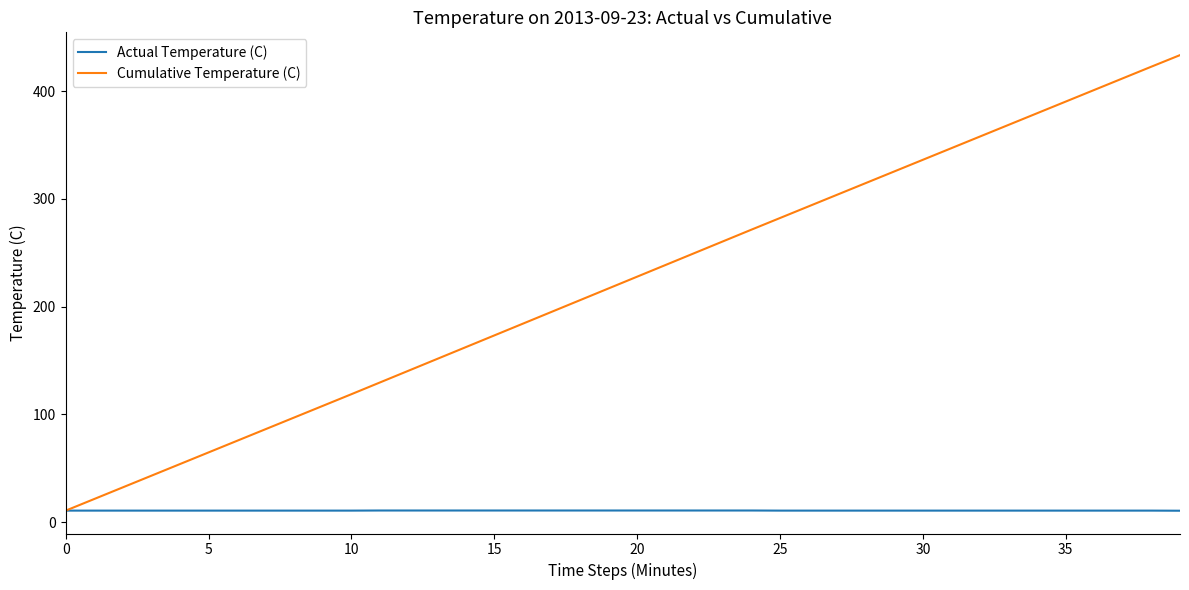

Which series has the widest spread of values?

Cumulative Temperature (C)